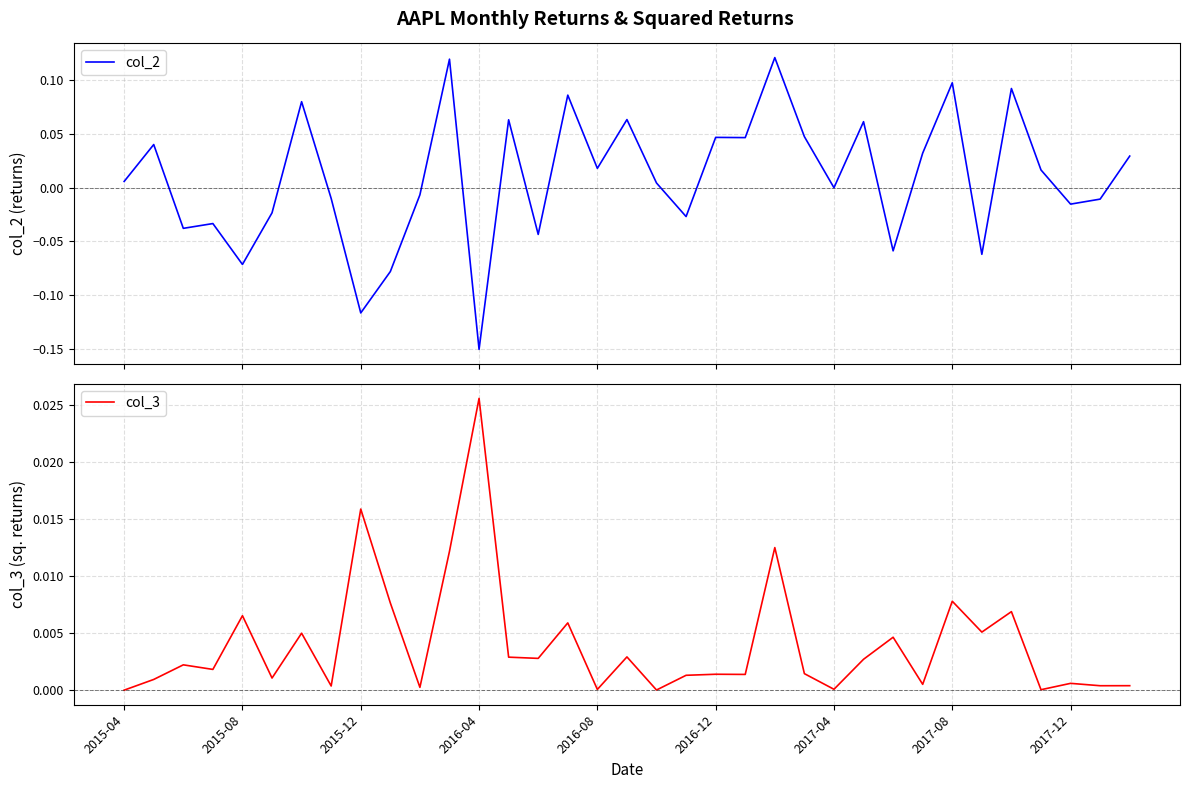

True or false: col_2 and col_3 intersect in this chart.

True